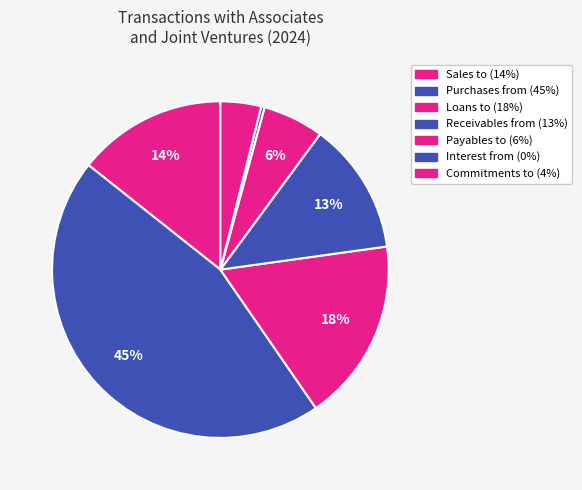

Count the number of slices in the pie.

7